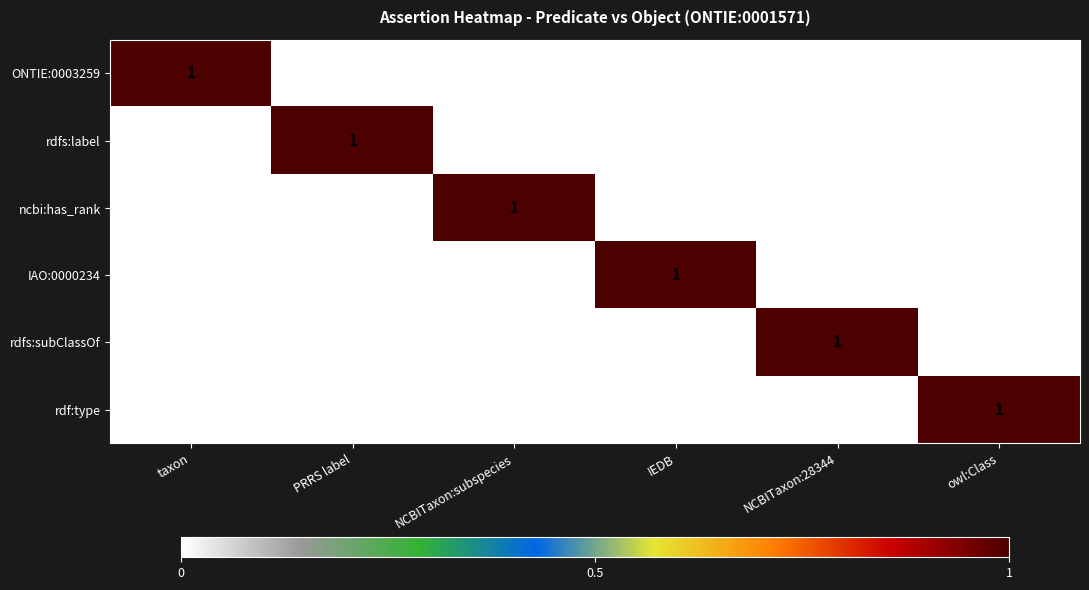

At how many categories does at least one series exceed 0?

6